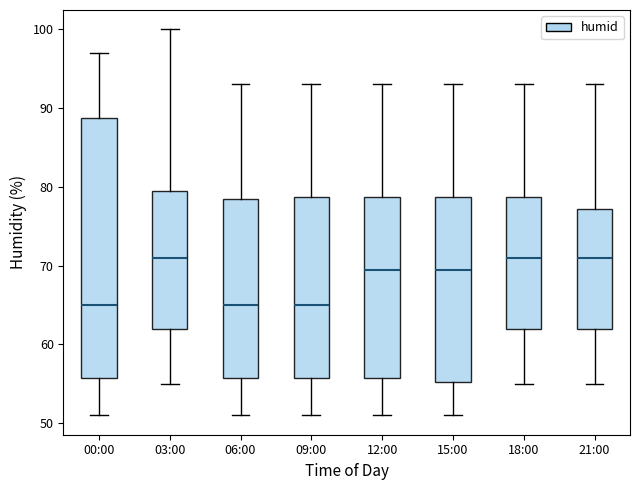

Reading left to right, read every box against the y-axis: the position of its median line, the range the box covers, and the ends of its whiskers. The values are not printed on the chart, so give them approximately, as read against the axis.

00:00: median 65, box 56 to 89, whiskers 51 to 97
03:00: median 71, box 62 to 80, whiskers 55 to 100
06:00: median 65, box 56 to 79, whiskers 51 to 93
09:00: median 65, box 56 to 79, whiskers 51 to 93
12:00: median 70, box 56 to 79, whiskers 51 to 93
15:00: median 70, box 55 to 79, whiskers 51 to 93
18:00: median 71, box 62 to 79, whiskers 55 to 93
21:00: median 71, box 62 to 77, whiskers 55 to 93